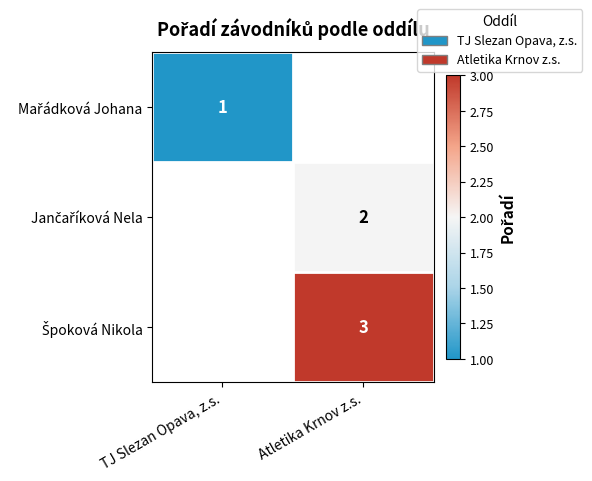

List the labels in order of Špoková Nikola value, largest first.

TJ Slezan Opava, z.s., Atletika Krnov z.s.